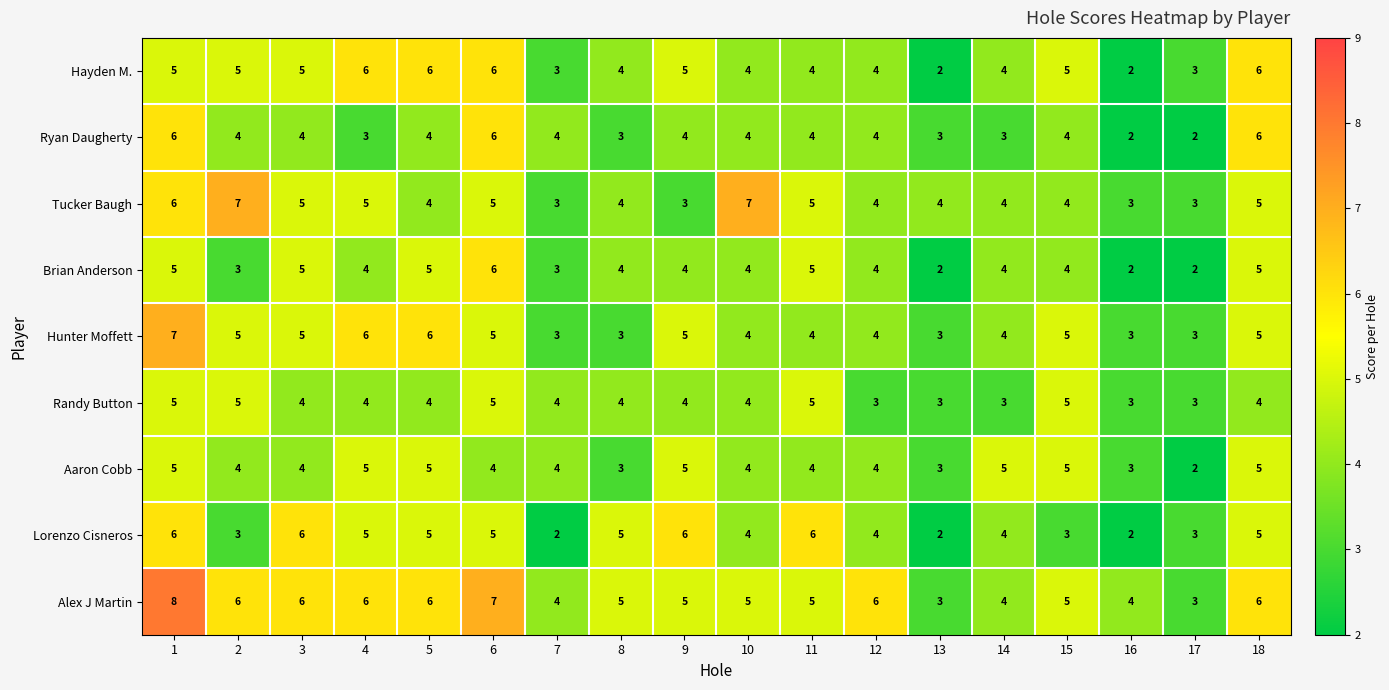

What is the greatest value displayed?

8